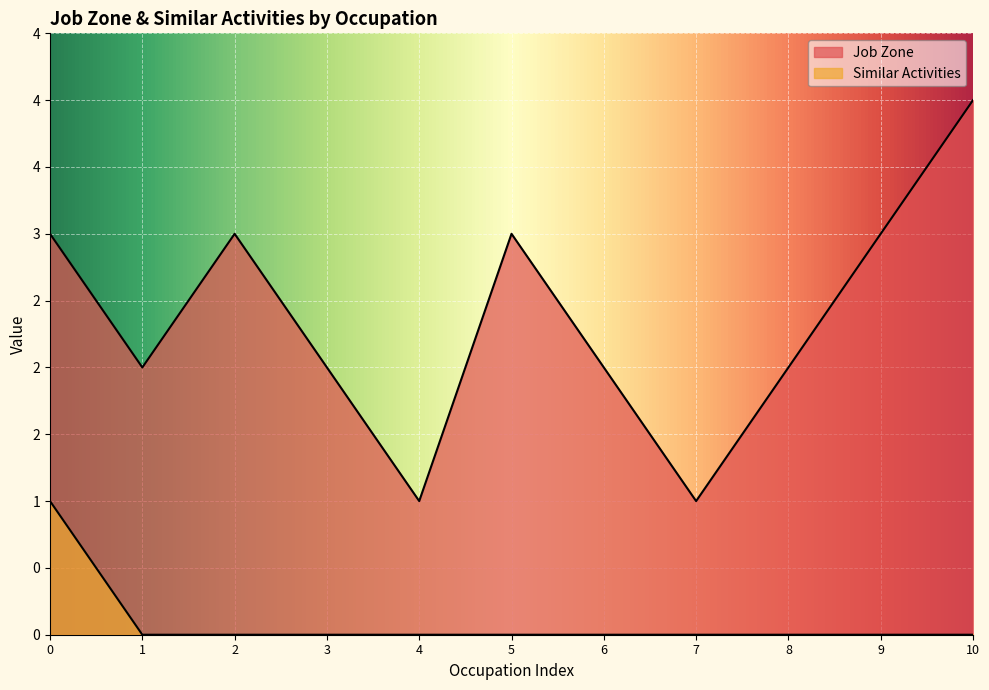

True or false: Job Zone has more than 1 points higher than both neighbors.

True